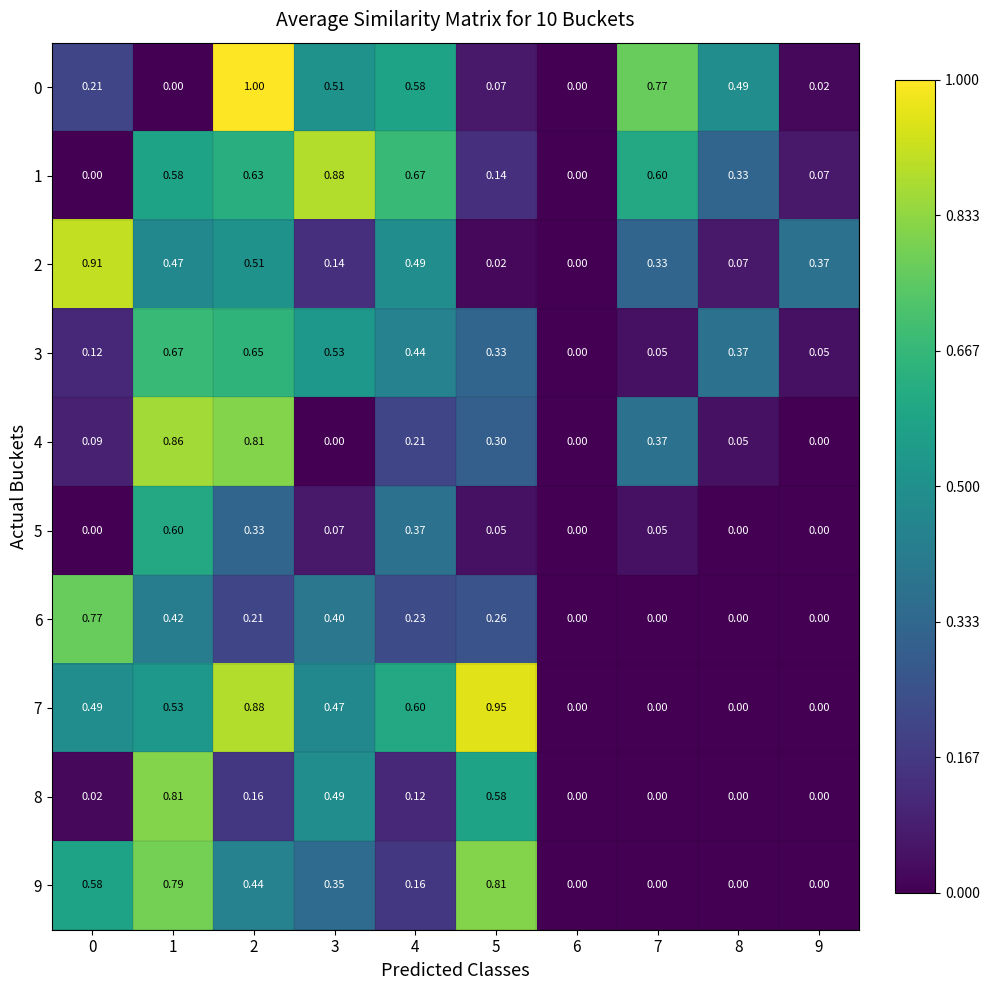

How many values in the 8 series exceed 0?

6